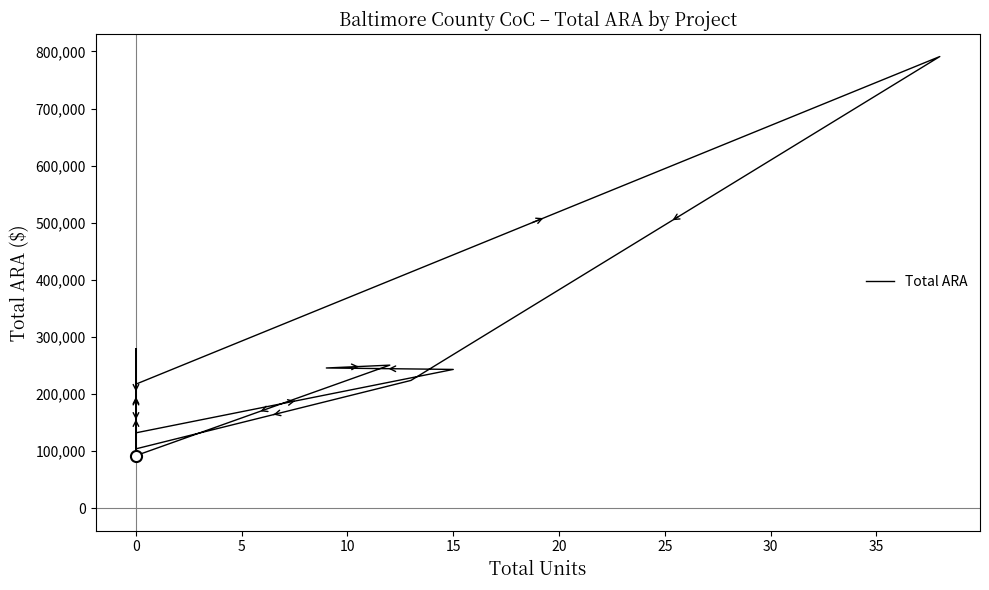

How many data points are less than 220393?

6